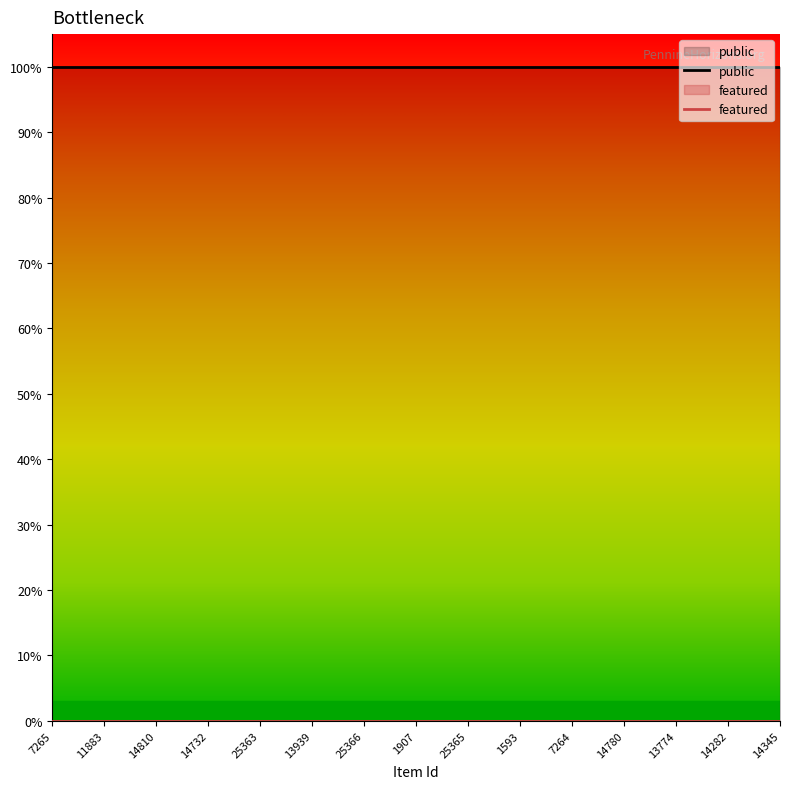

True or false: featured and public intersect in this chart.

False